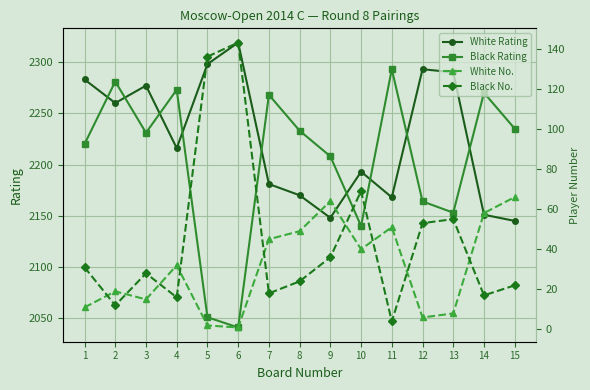

Between 7 and 2, which is larger?

2